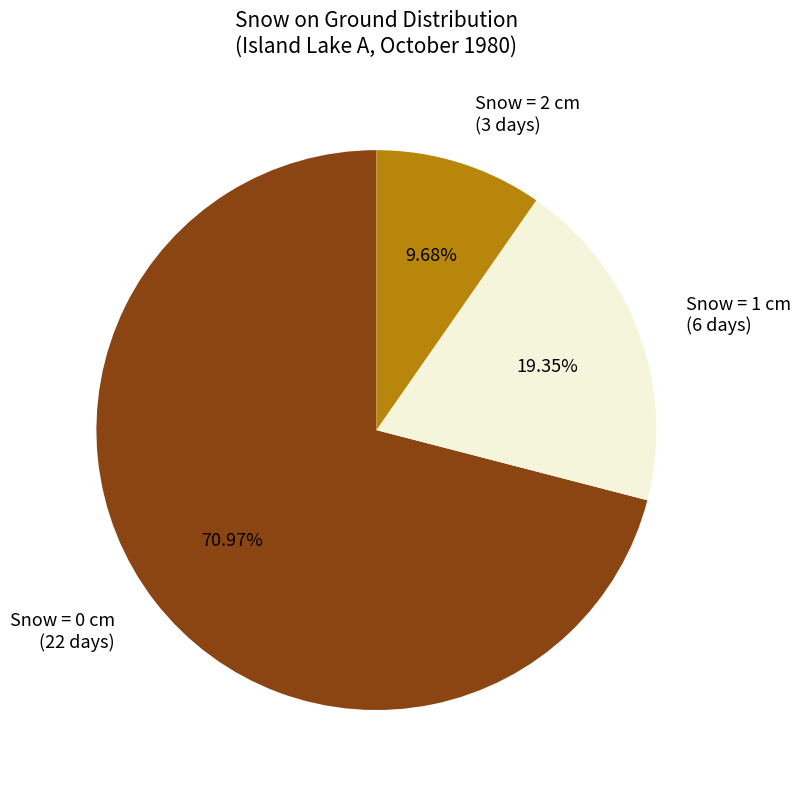

Rank the categories by value from lowest to highest.

Snow = 2 cm (3 days), Snow = 1 cm (6 days), Snow = 0 cm (22 days)